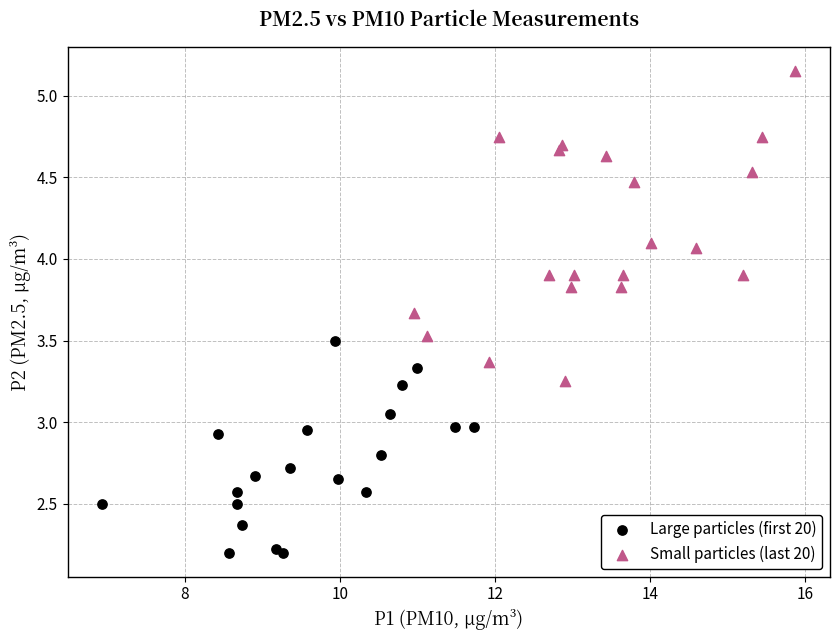

Which series has the largest Y range (max minus min)?

Small particles (last 20)